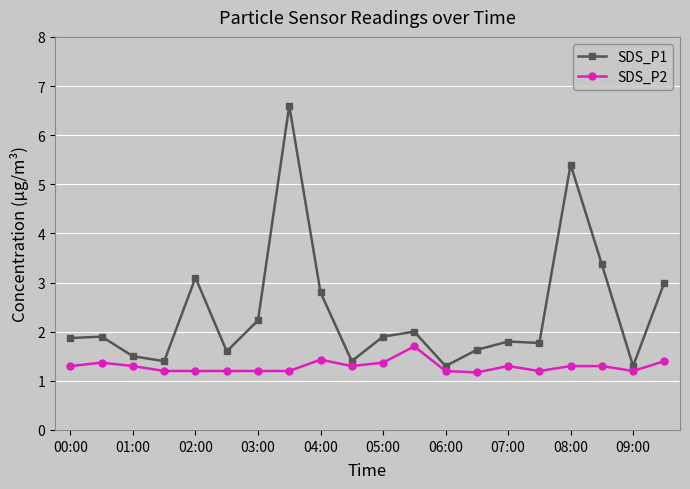

True or false: SDS_P2 has more than 0 points higher than both neighbors.

True